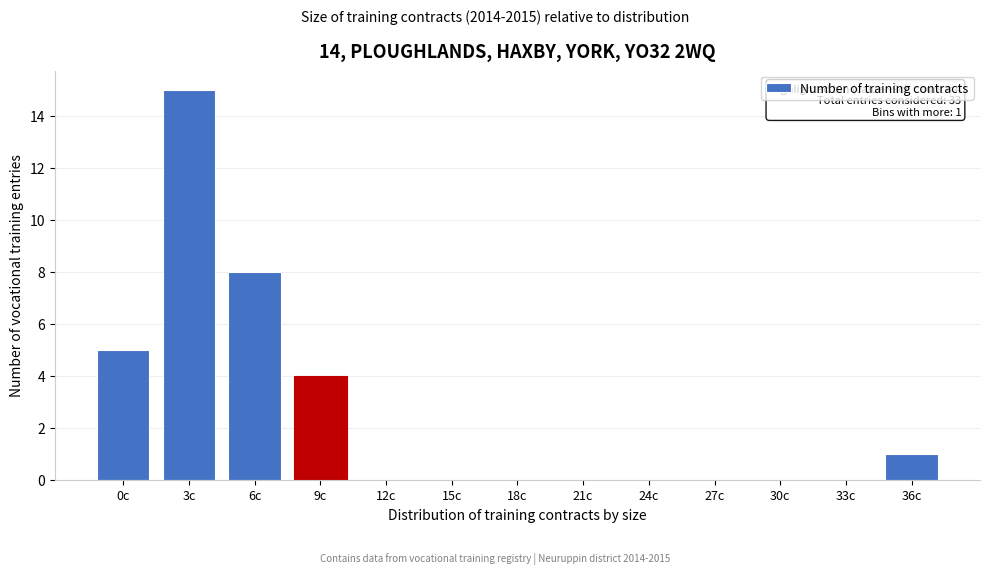

Reading left to right, what are all the values shown in this chart?

0c=5	3c=15	6c=8	9c=4	12c=0	15c=0	18c=0	21c=0	24c=0	27c=0	30c=0	33c=0	36c=1